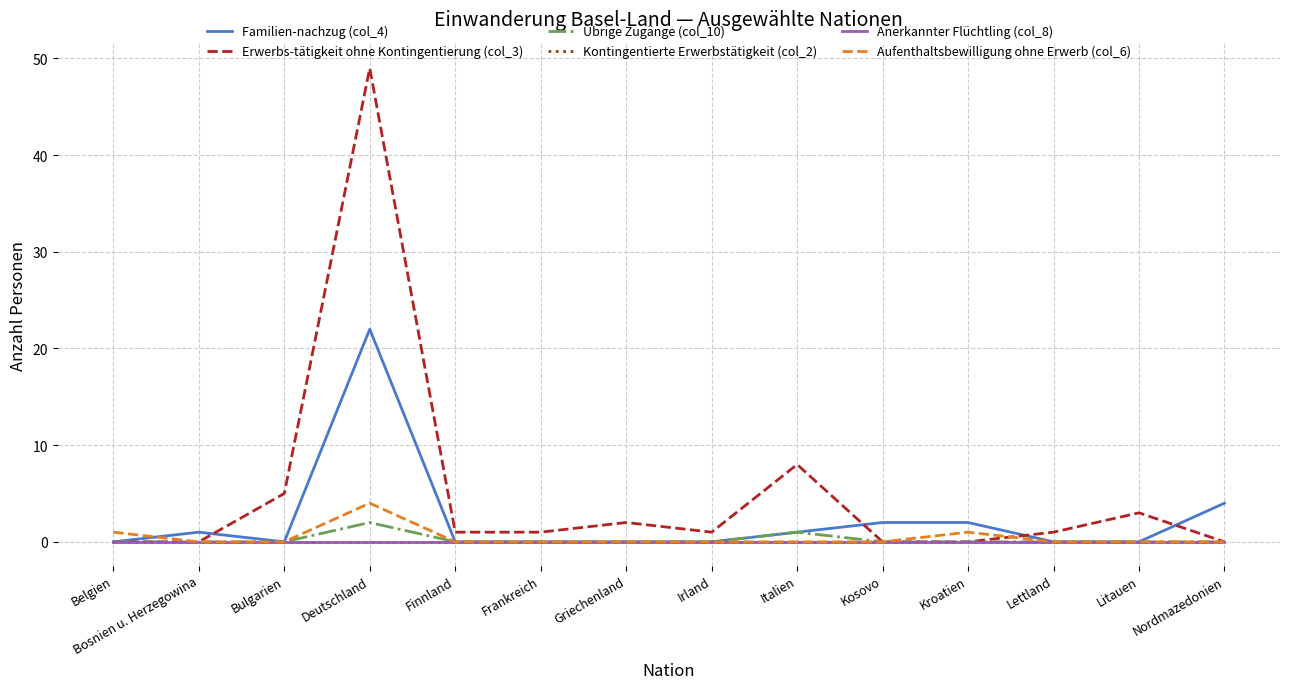

Where is Anerkannter Flüchtling (col_8) nearest to the value 0?

Belgien